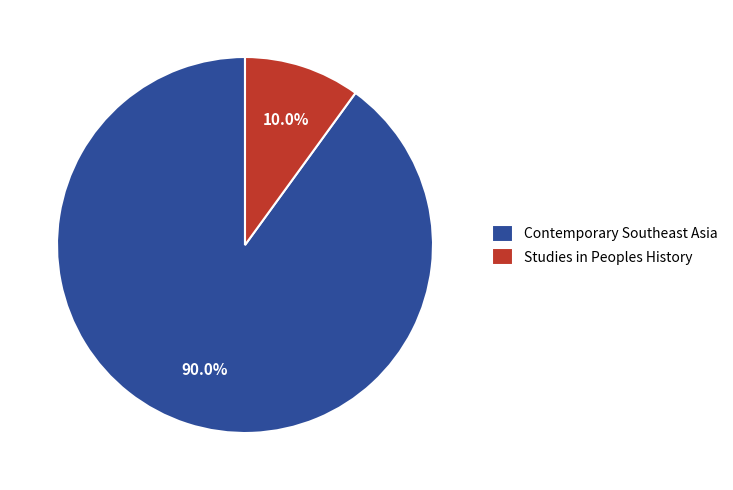

Which category has the smallest portion of the pie?

Studies in Peoples History